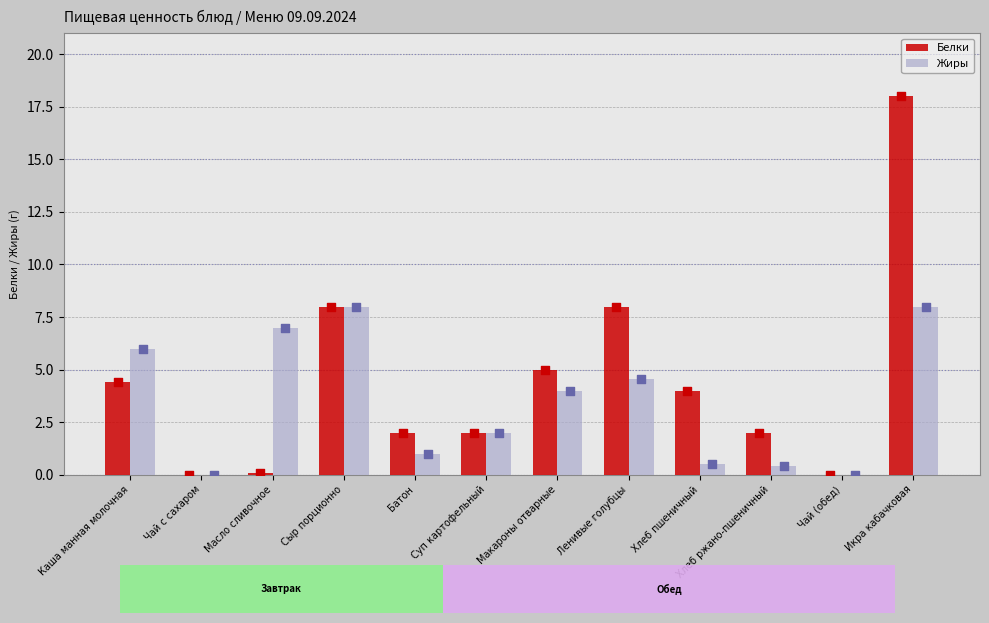

Which series has the largest total across all categories?

Белки